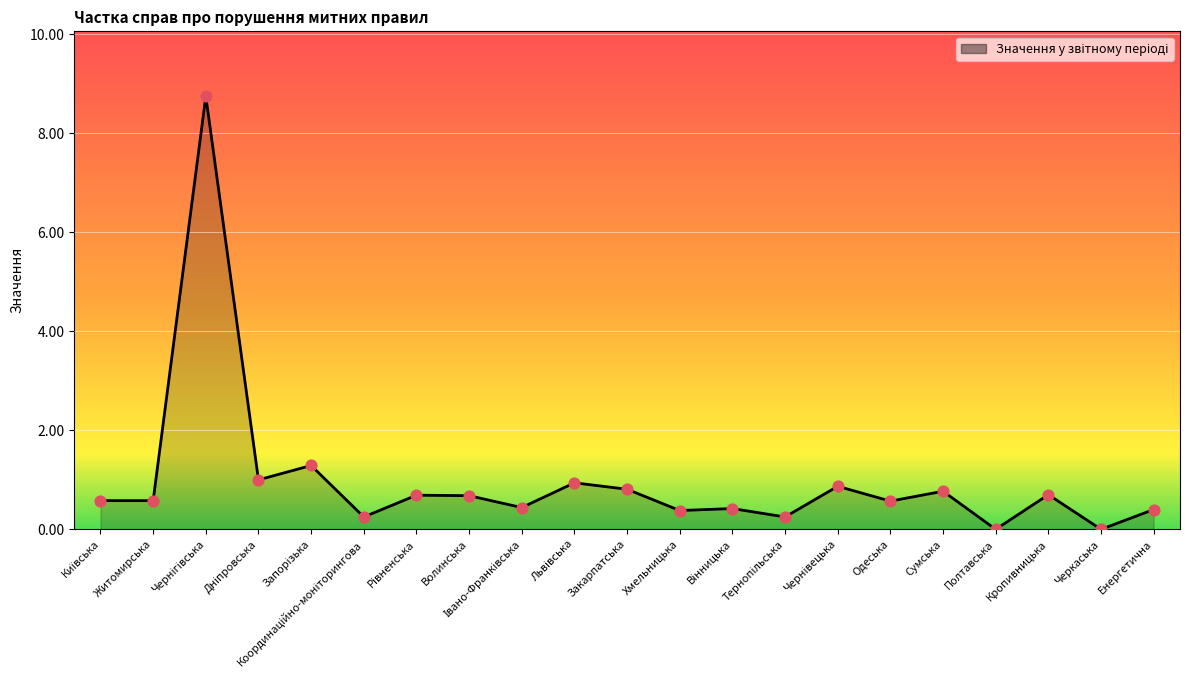

Which has a higher value, Одеська or Полтавська?

Одеська